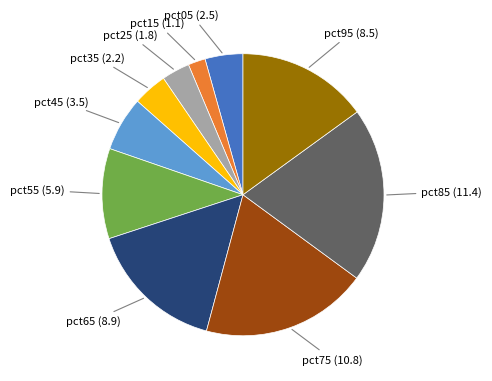

Is there a majority slice in this chart?

No